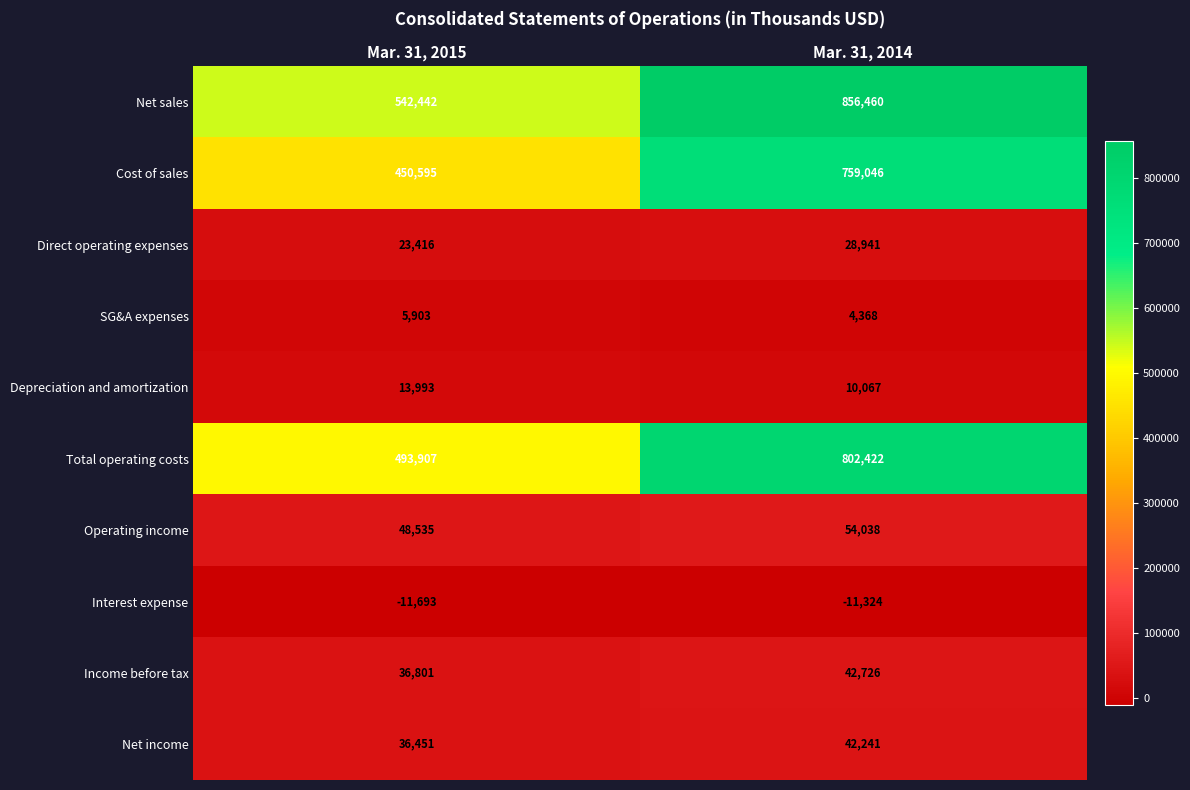

At Mar. 31, 2015, list the series in order from largest to smallest.

Net sales, Total operating costs, Cost of sales, Operating income, Income before tax, Net income, Direct operating expenses, Depreciation and amortization, SG&A expenses, Interest expense